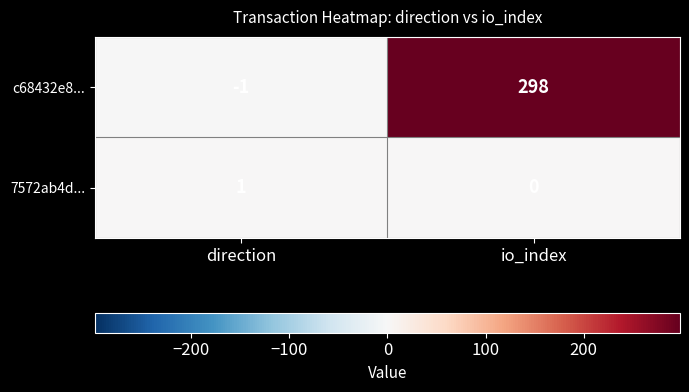

Is it true that c68432e8... equals -2 at direction?

False